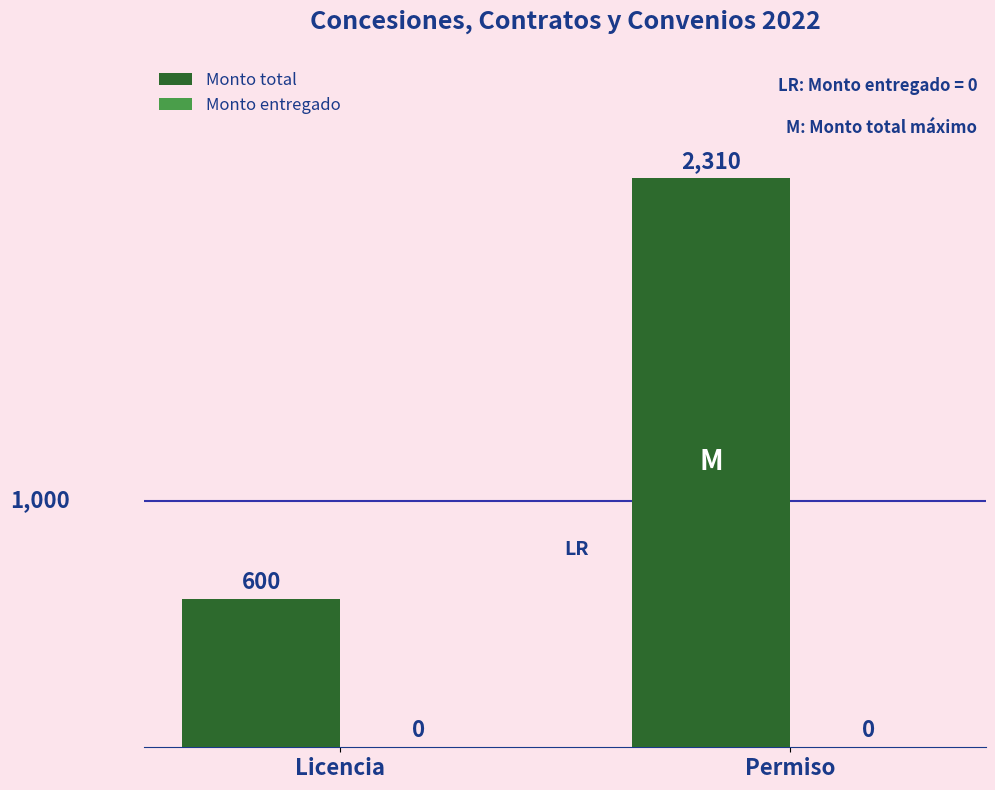

How many bars are there in total?

2